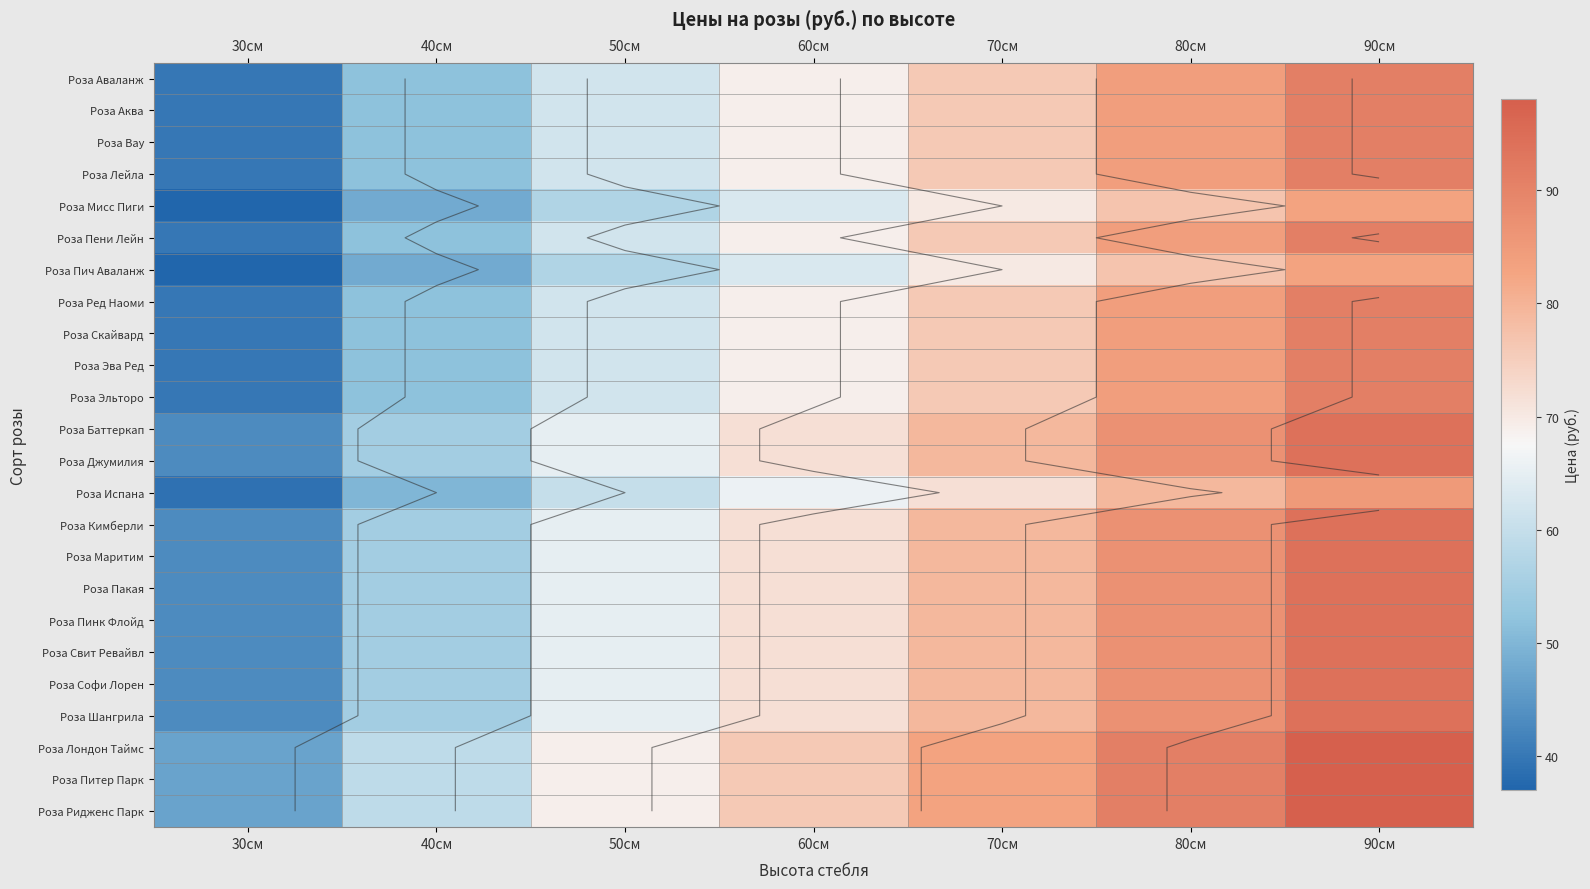

What is the difference between the highest and lowest values at 70см?

13